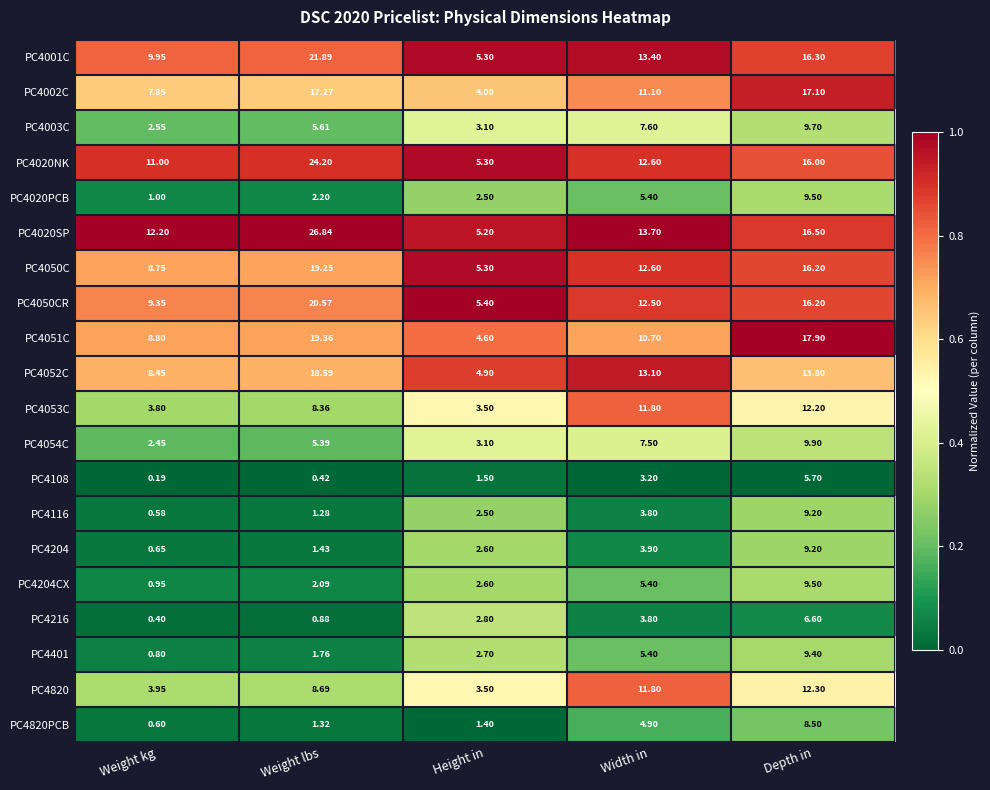

At which category does the chart reach its minimum across all series?

Weight kg